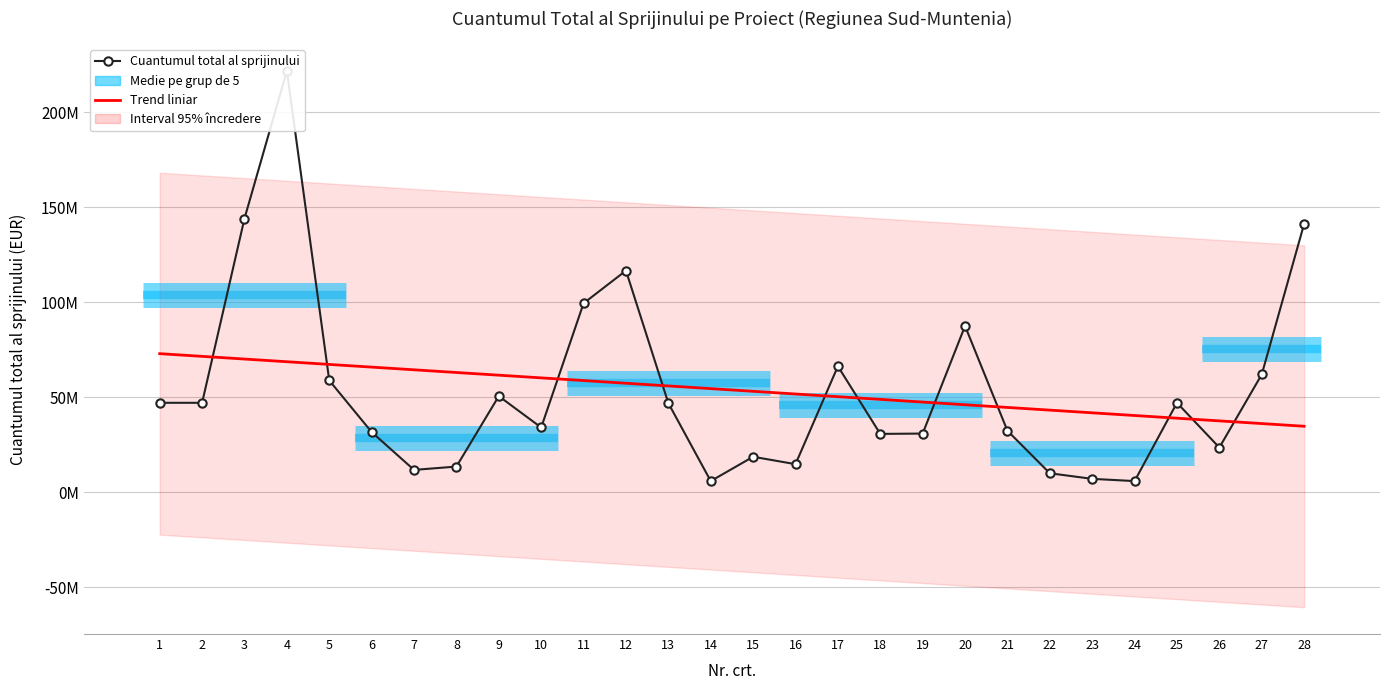

Approximately how many times larger is the value at 22 compared to 1?

0.2